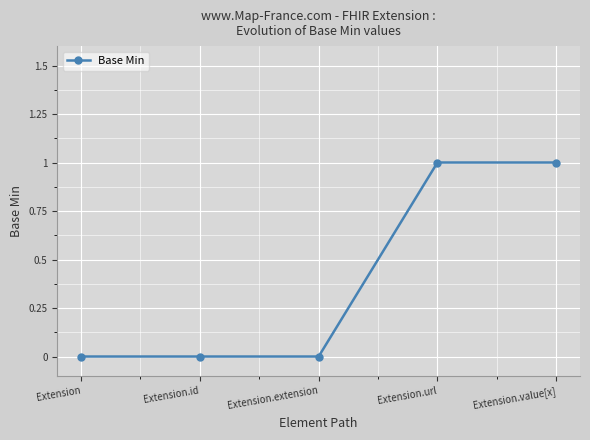

Reading left to right, what are all the values shown in this chart?

Extension=0	Extension.id=0	Extension.extension=0	Extension.url=1	Extension.value[x]=1